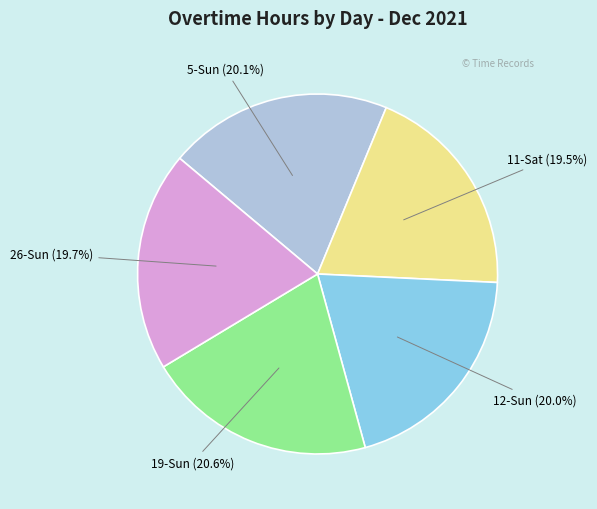

Is there a majority slice in this chart?

No